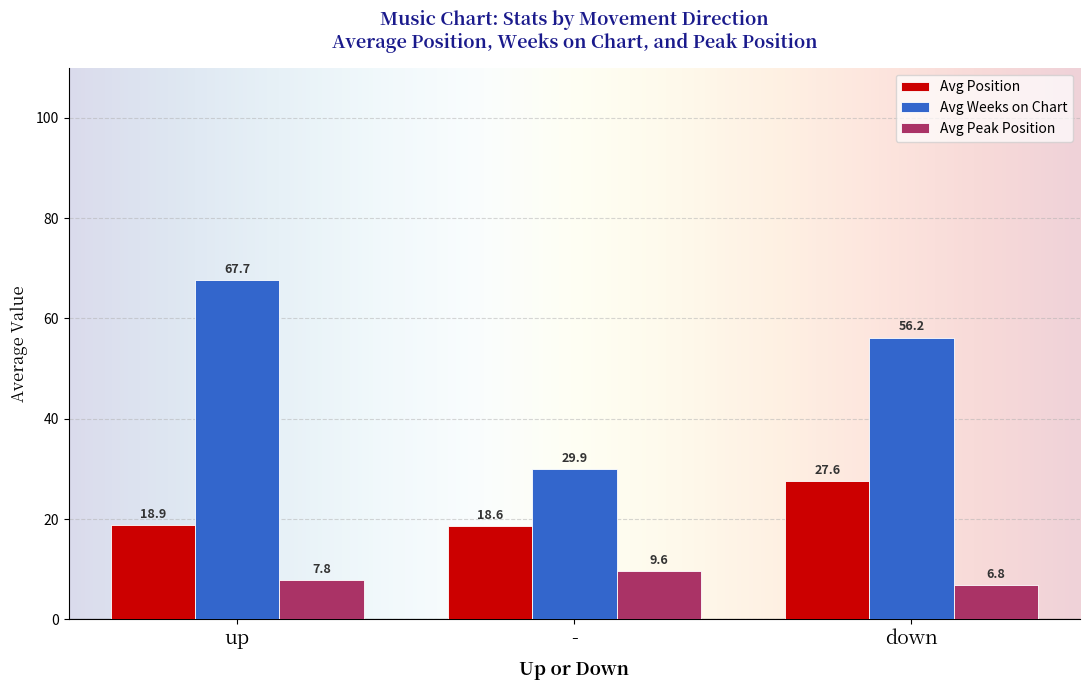

What position from the right is -?

2